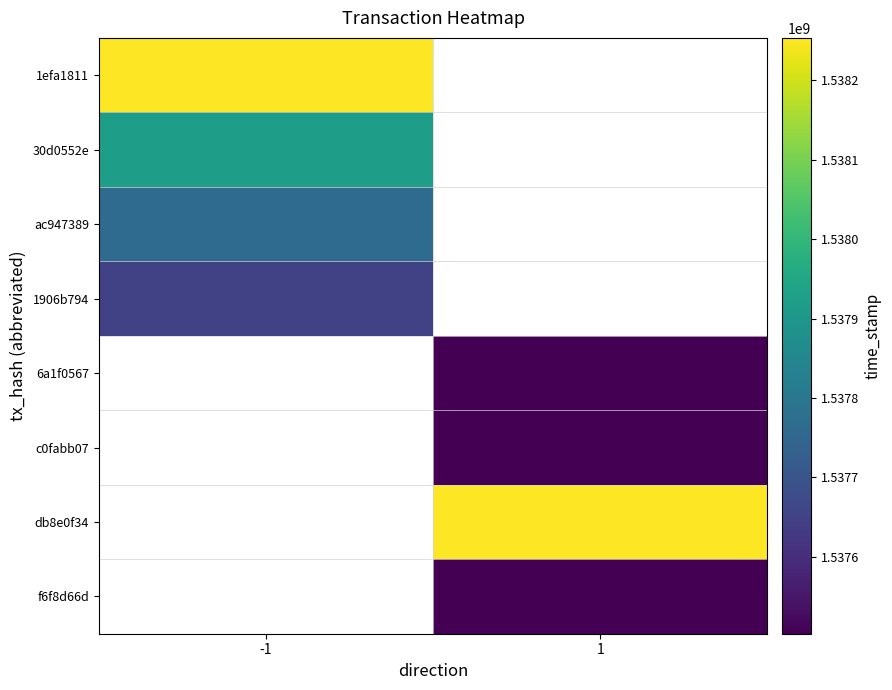

List the series in order of their peak value, lowest first.

1906b794, 6a1f0567, c0fabb07, db8e0f34, f6f8d66d, ac947389, 30d0552e, 1efa1811